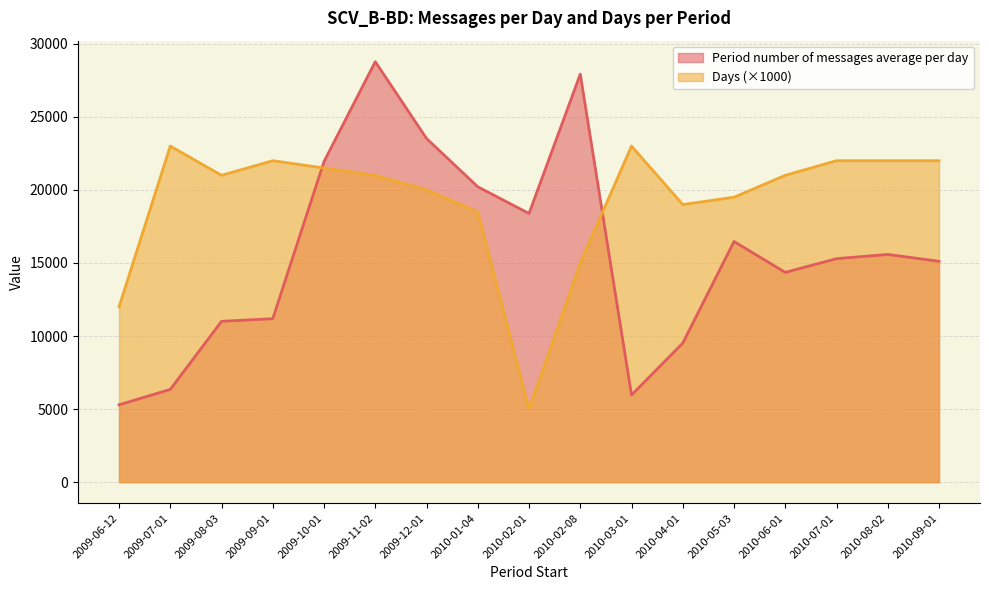

Which has a higher value, 2010-06-01 or 2010-07-01?

2010-07-01